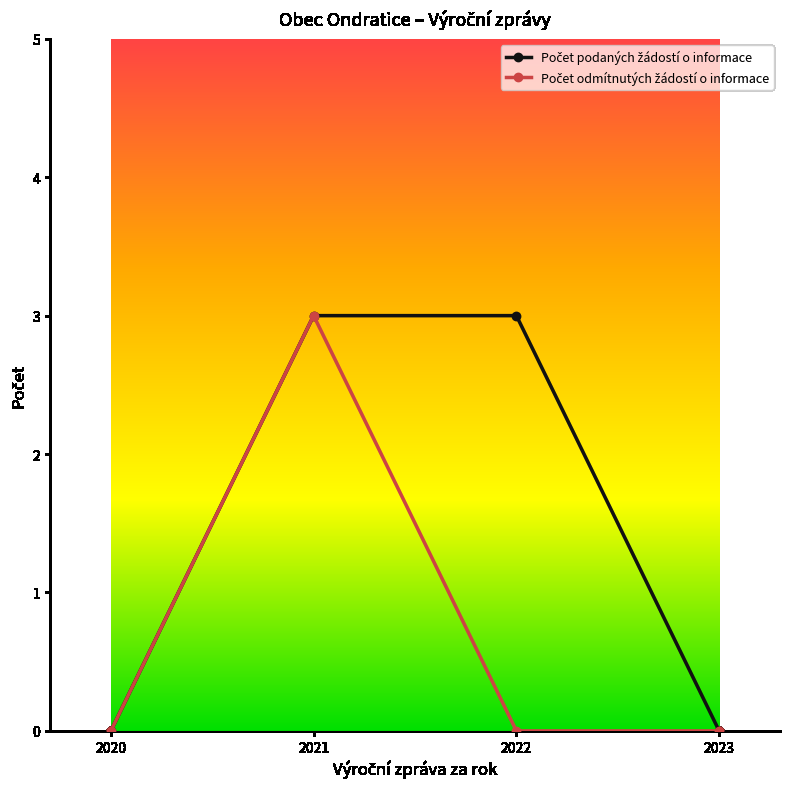

True or false: Počet podaných žádostí o informace and Počet odmítnutých žádostí o informace cross at least once.

False